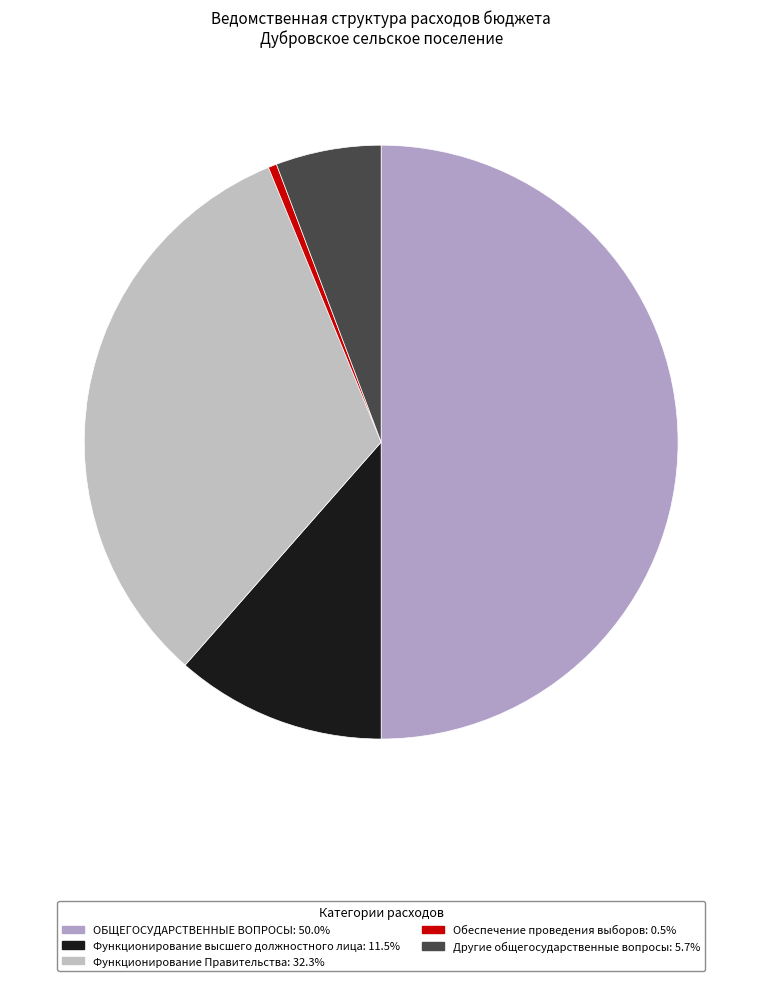

Which slice is the smallest?

Обеспечение проведения выборов